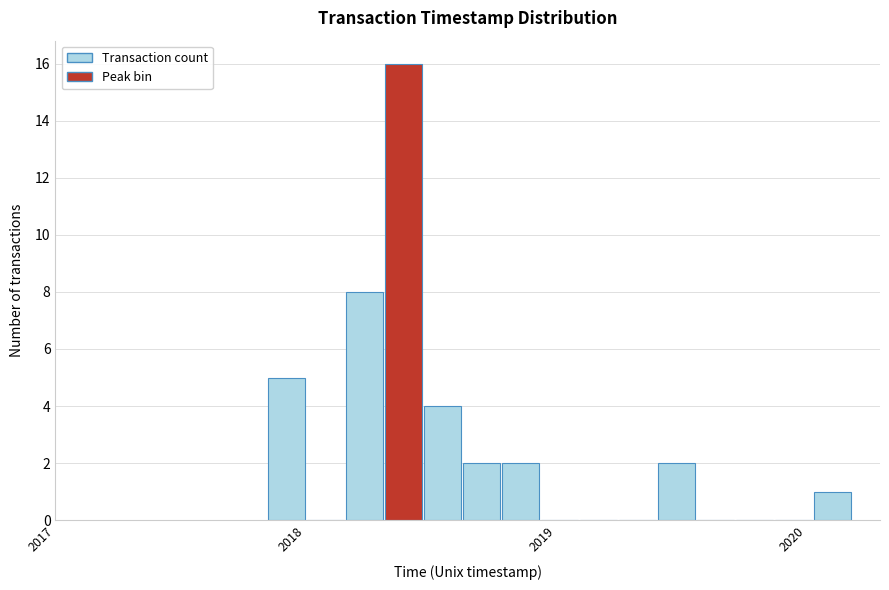

Read against the x-axis, roughly where is the centre of the tallest bar?

2018.4